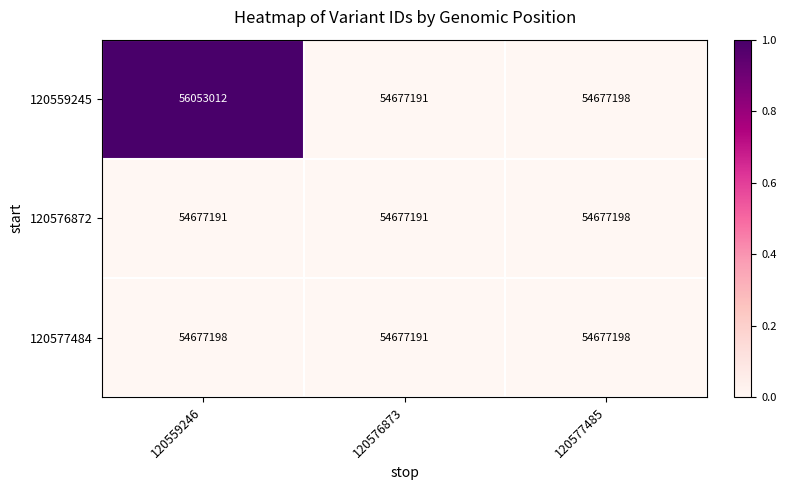

Which series has the largest range (max minus min)?

120559245